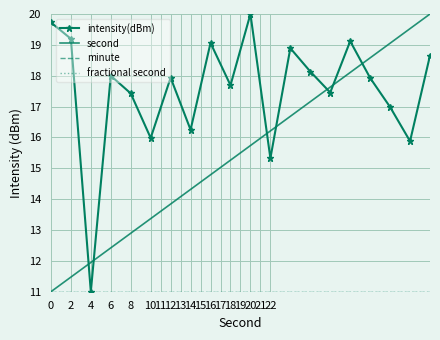

Where is intensity(dBm) nearest to the value 15?

22